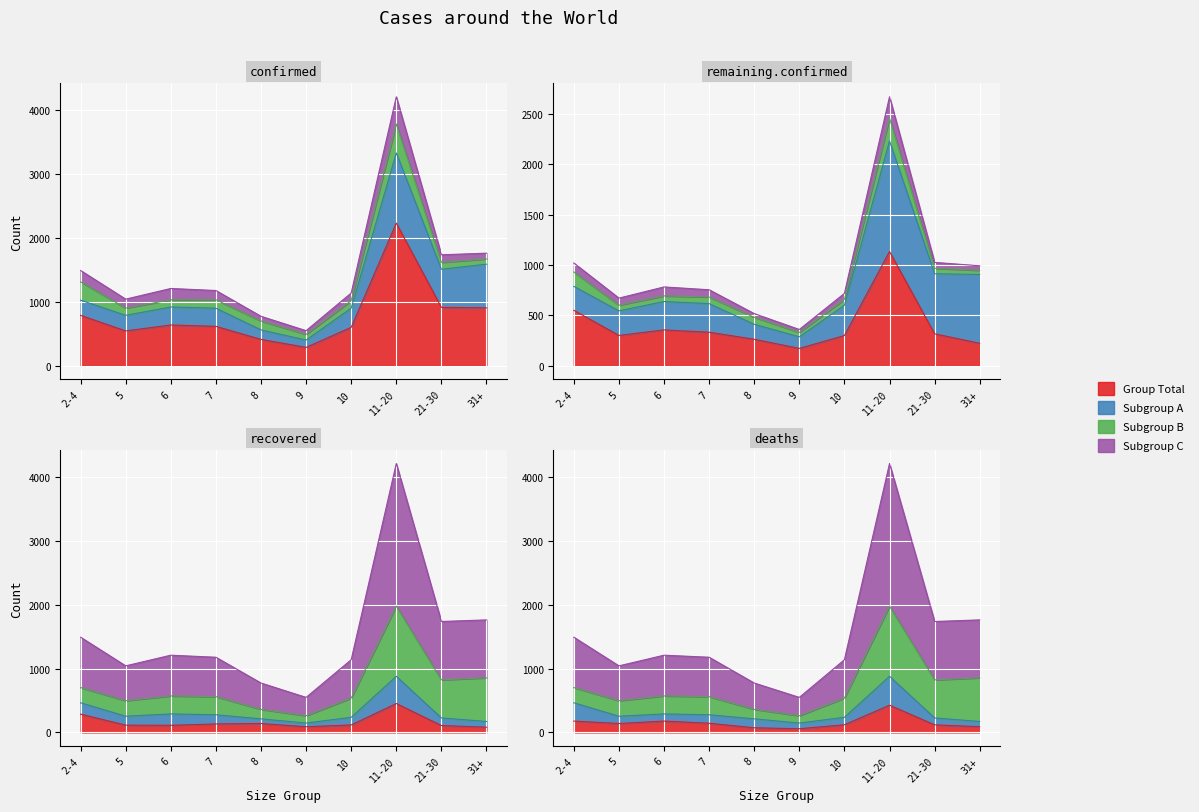

How many categories are shown in the chart?

10